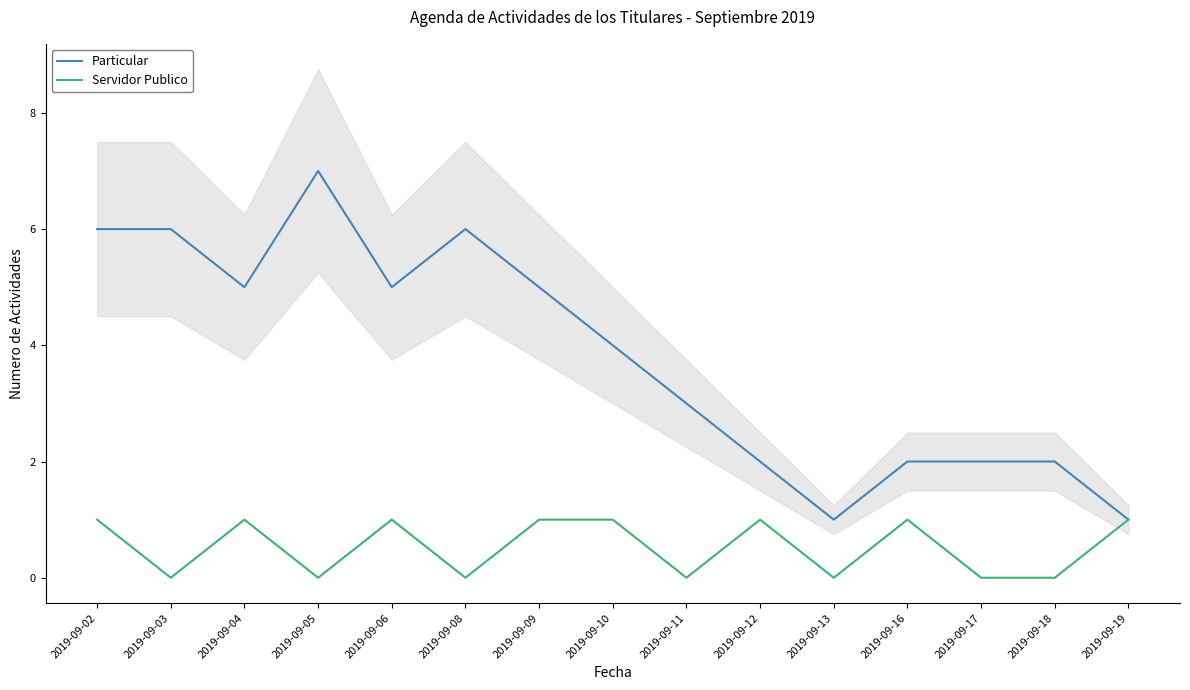

What is the total value across all series at 2019-09-11?

3